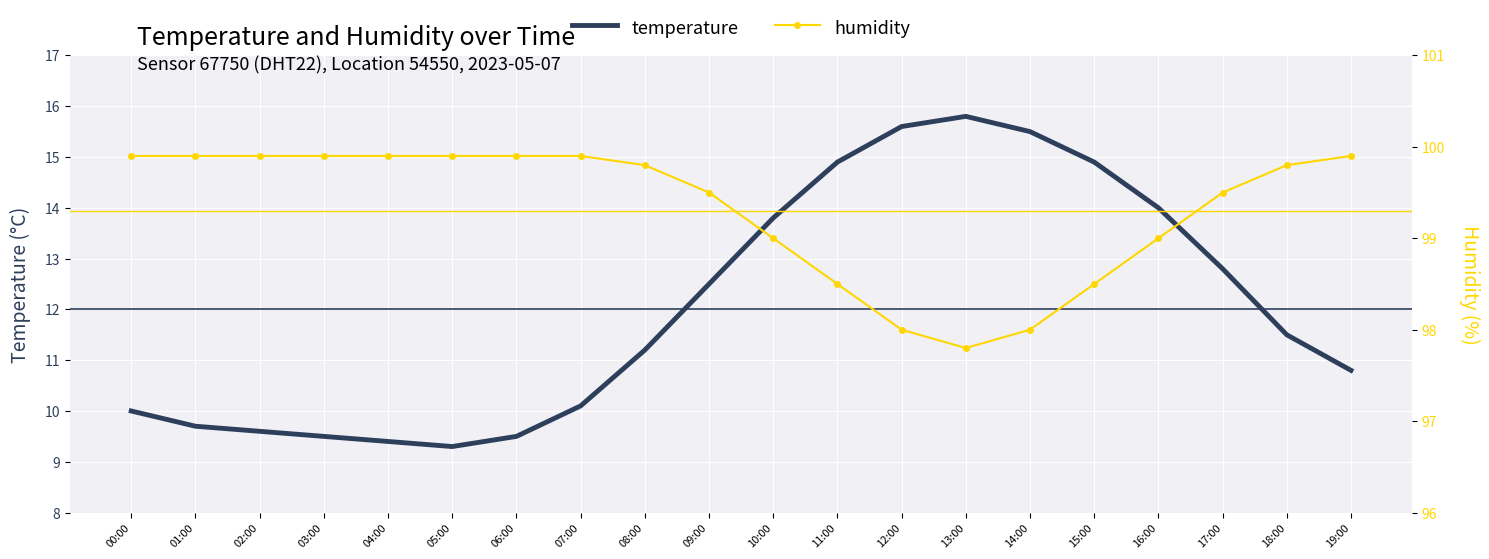

The value of temperature at 11:00 is 14.9. True or false?

True